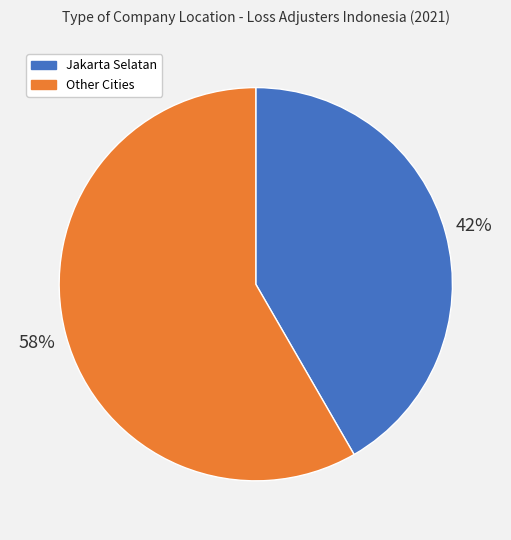

To the nearest percent, what portion does Other Cities represent?

58%